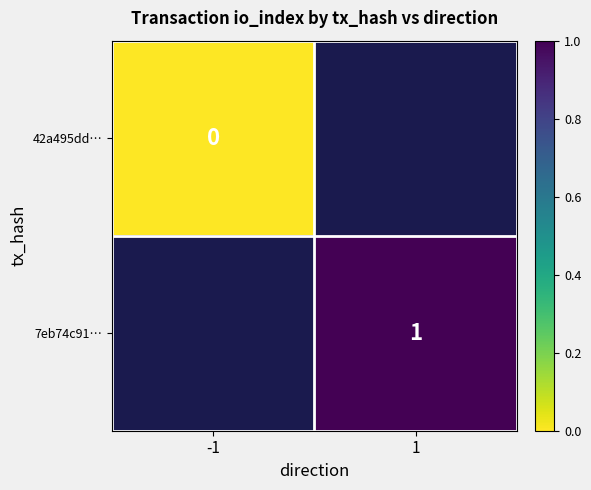

The value of 7eb74c91… at 1 is 0. True or false?

False